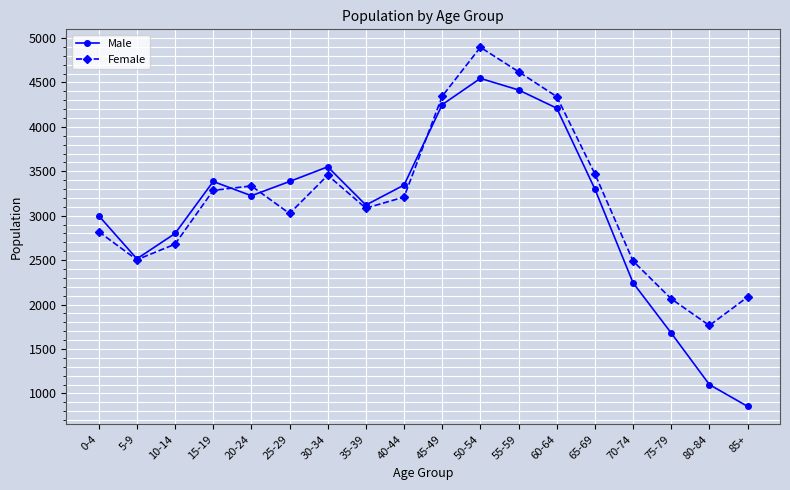

Which series changed the most between 10-14 and 25-29?

Male